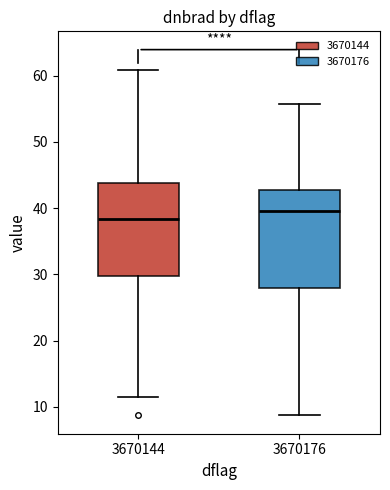

Reading left to right, read every box against the y-axis: the position of its median line, the range the box covers, and the ends of its whiskers. The values are not printed on the chart, so give them approximately, as read against the axis.

3670144: median 38, box 30 to 44, whiskers 11 to 61
3670176: median 40, box 28 to 43, whiskers 9 to 56